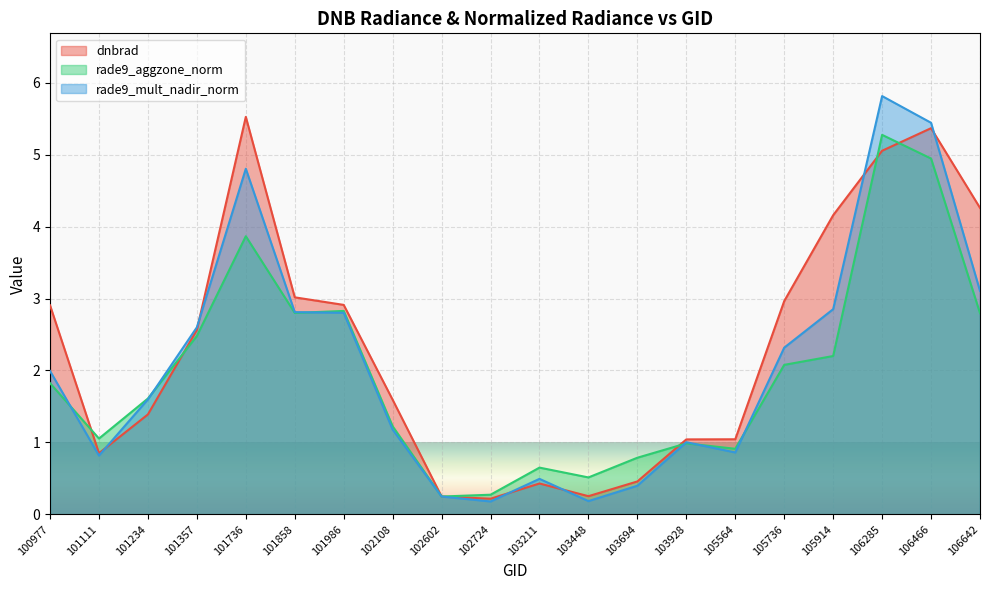

In rade9_aggzone_norm, how many points are higher than both neighbors (excluding endpoints)?

5